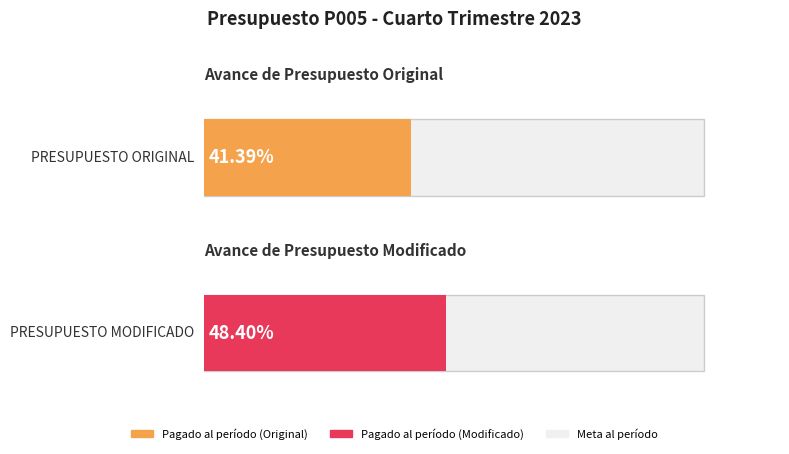

Are the bars horizontal?

Yes